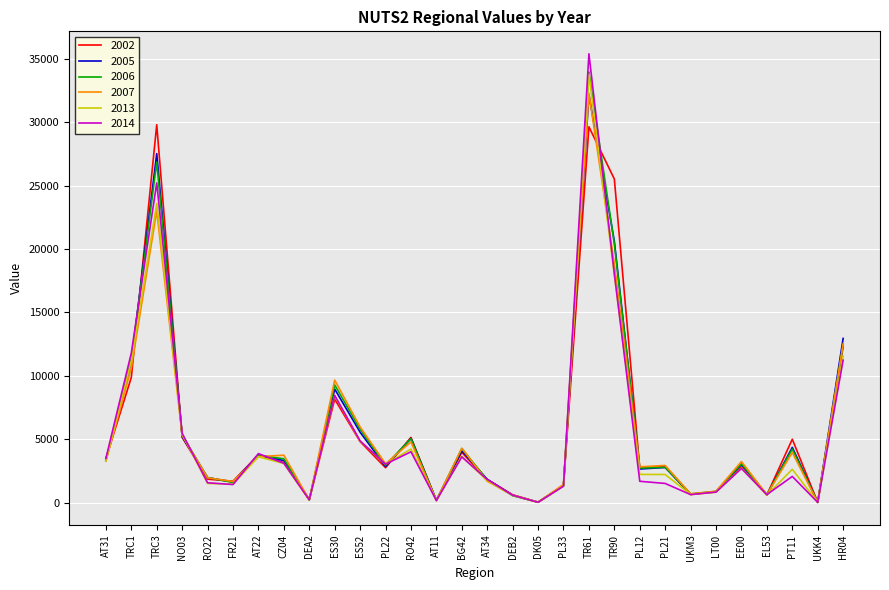

What is the difference between the maximum and minimum values in the 2002 series?

29746